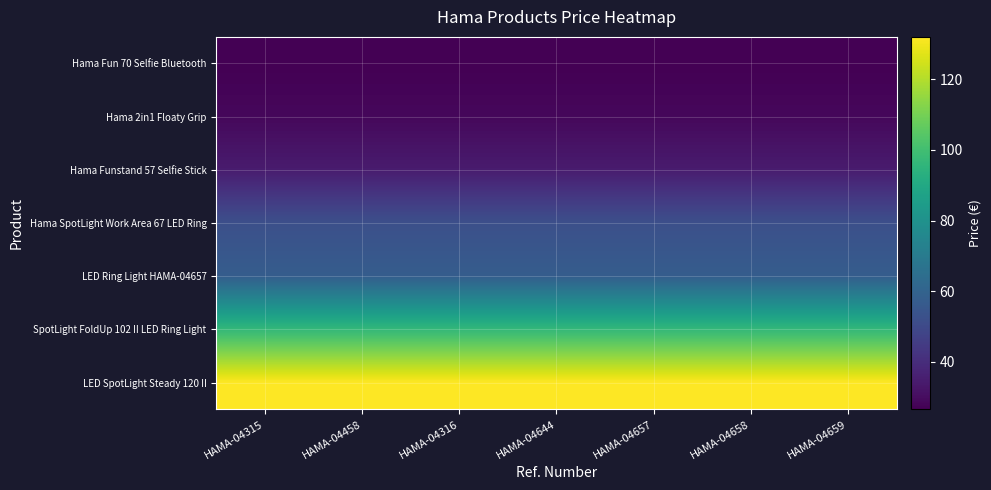

How many categories are shown in the chart?

7